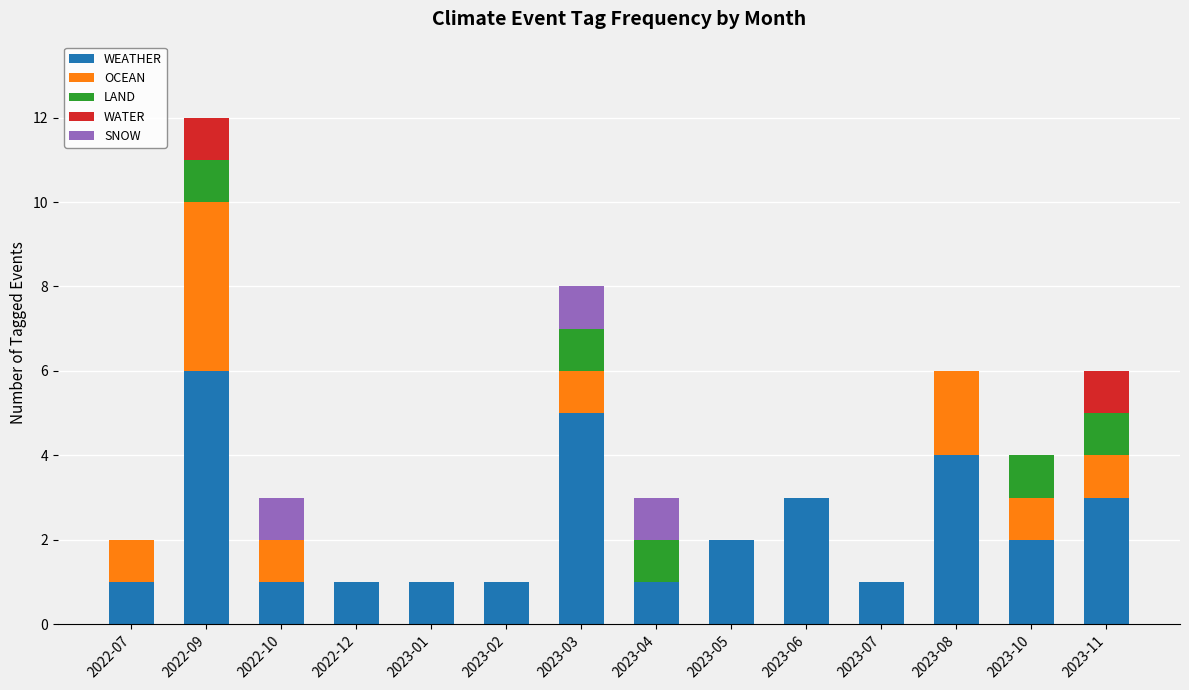

At which category is the sum across all series the highest?

2022-09